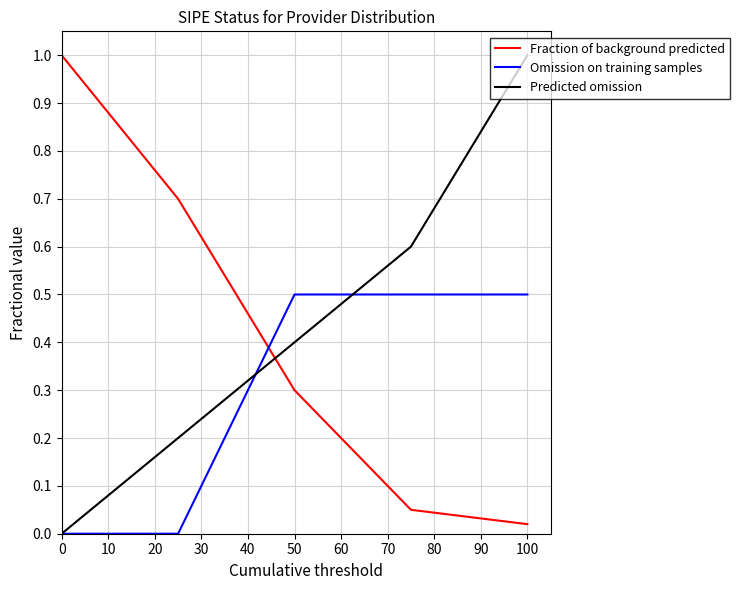

After their last crossing, which series has the higher values: Predicted omission or Fraction of background predicted?

Predicted omission